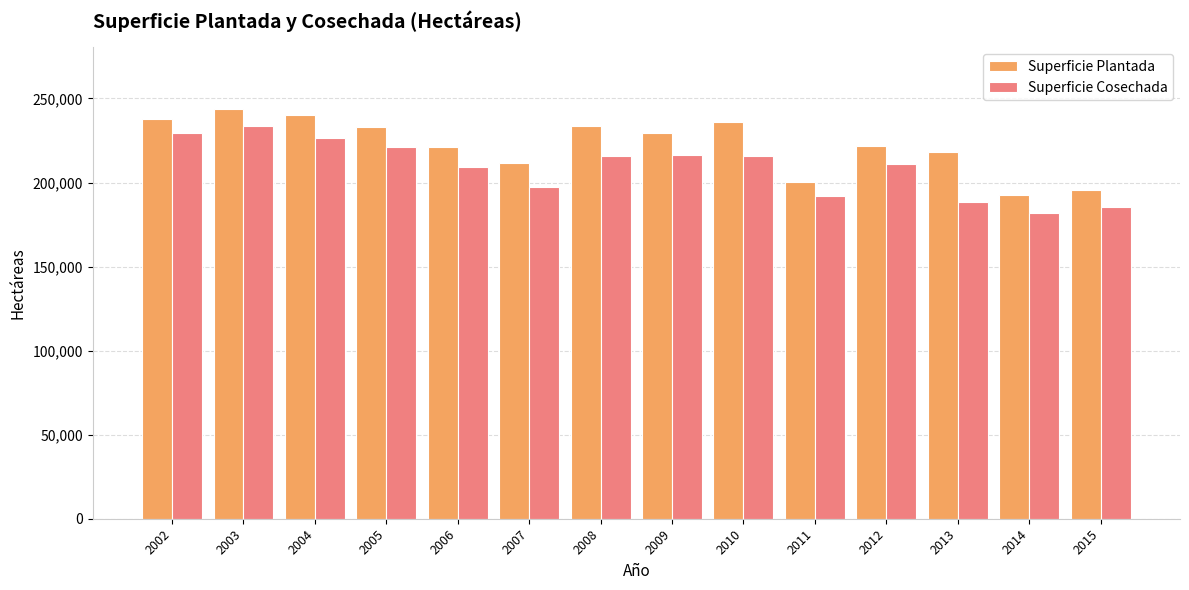

True or false: Superficie Cosechada has a value of 182158 at 2014.

True